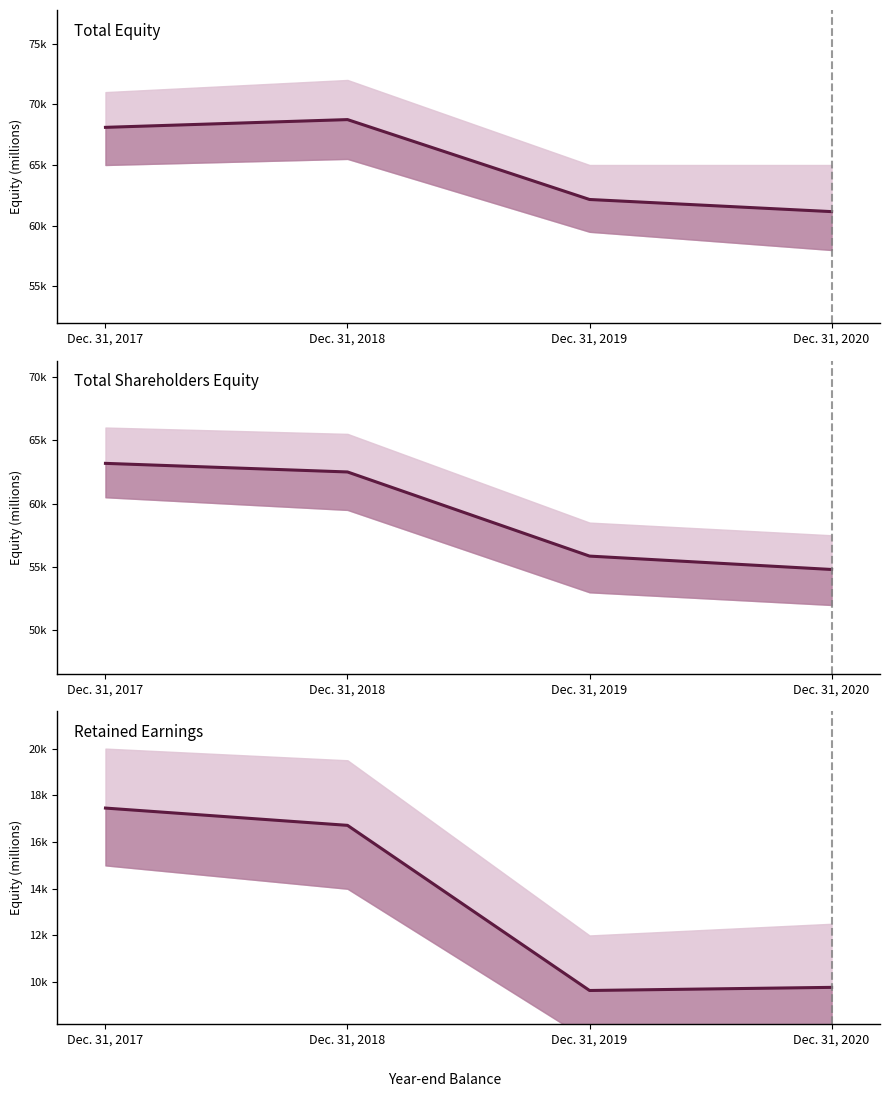

What is the smallest value displayed?

9644